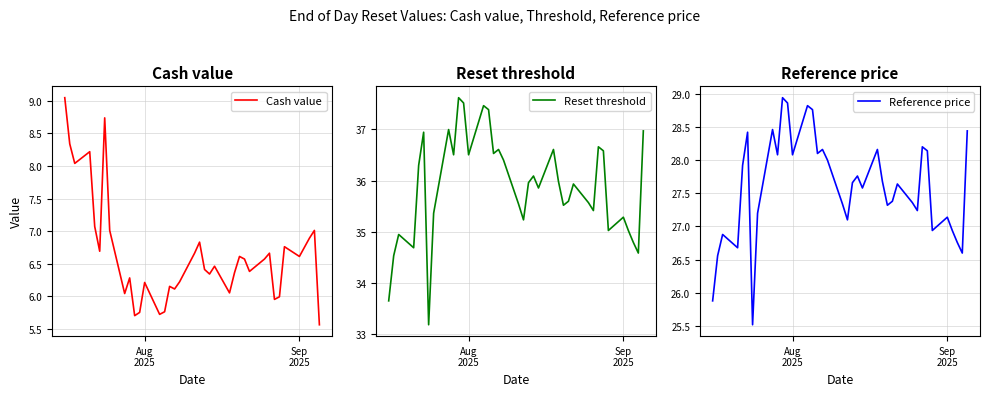

Which series has the largest range (max minus min)?

Reset threshold